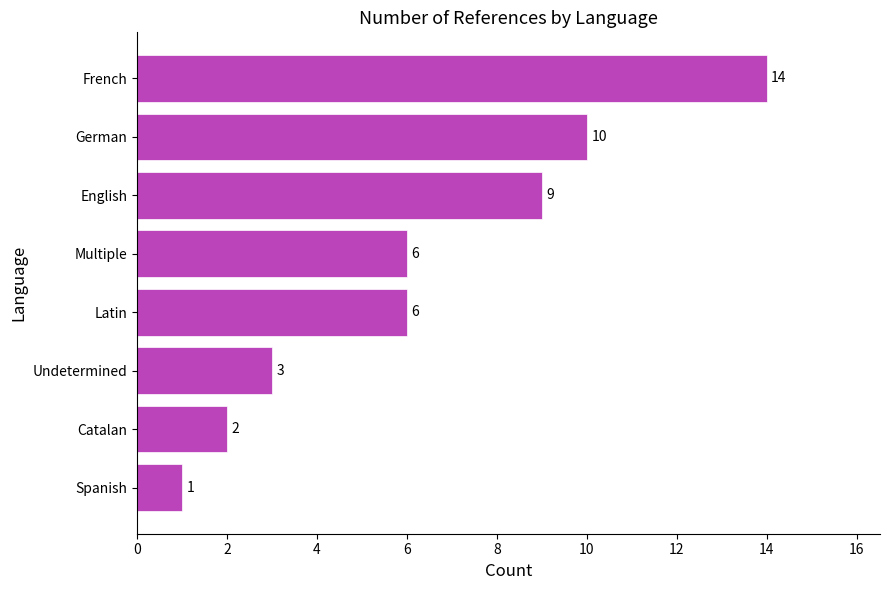

What is the difference between the second highest and minimum values?

9